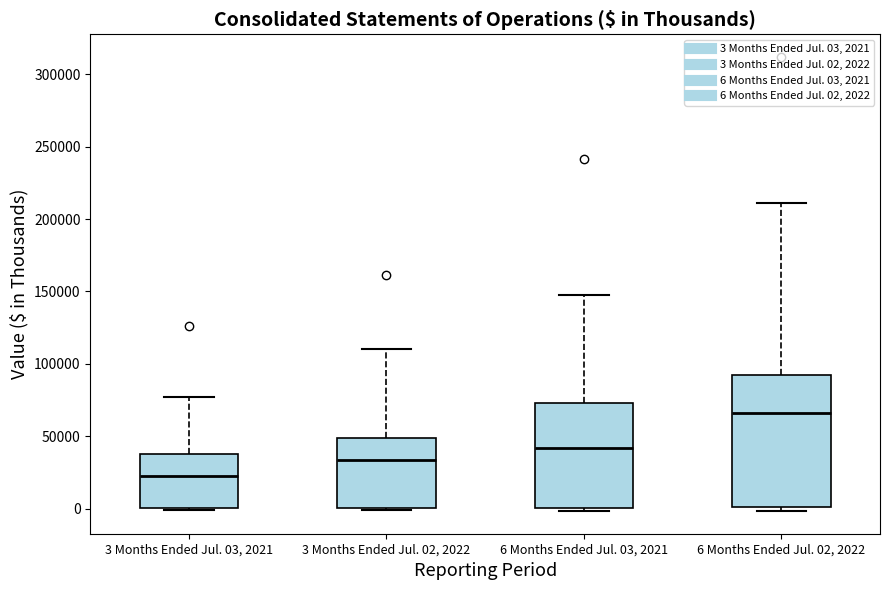

Reading left to right, read every box against the y-axis: the position of its median line, the range the box covers, and the ends of its whiskers. The values are not printed on the chart, so give them approximately, as read against the axis.

3 Months Ended Jul. 03, 2021: median 20000, box 0 to 40000, whiskers 0 to 75000
3 Months Ended Jul. 02, 2022: median 35000, box 0 to 50000, whiskers 0 to 110000
6 Months Ended Jul. 03, 2021: median 40000, box 0 to 75000, whiskers 0 (just below the box's lower edge) to 150000
6 Months Ended Jul. 02, 2022: median 65000, box 0 to 95000, whiskers 0 (just below the box's lower edge) to 210000